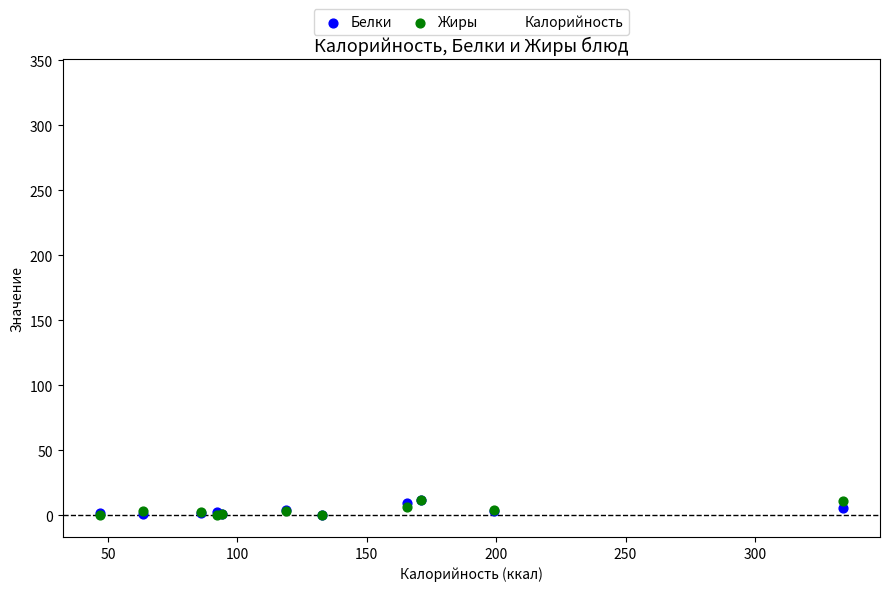

In the Калорийность series, what Y value is closest to 190?

199.0